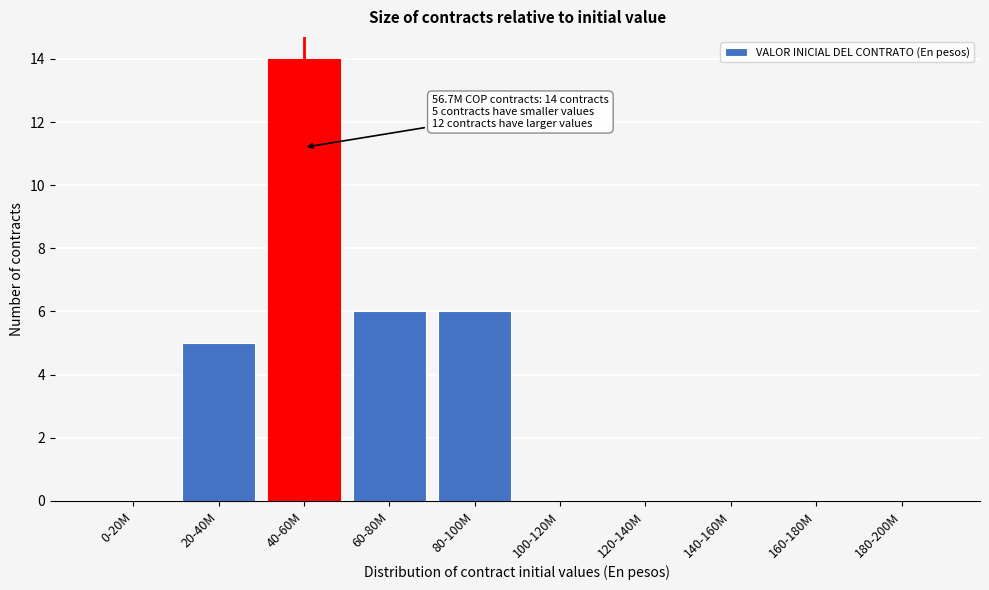

Reading left to right, transcribe all the data shown in this chart.

0-20M=0	20-40M=5	40-60M=14	60-80M=6	80-100M=6	100-120M=0	120-140M=0	140-160M=0	160-180M=0	180-200M=0